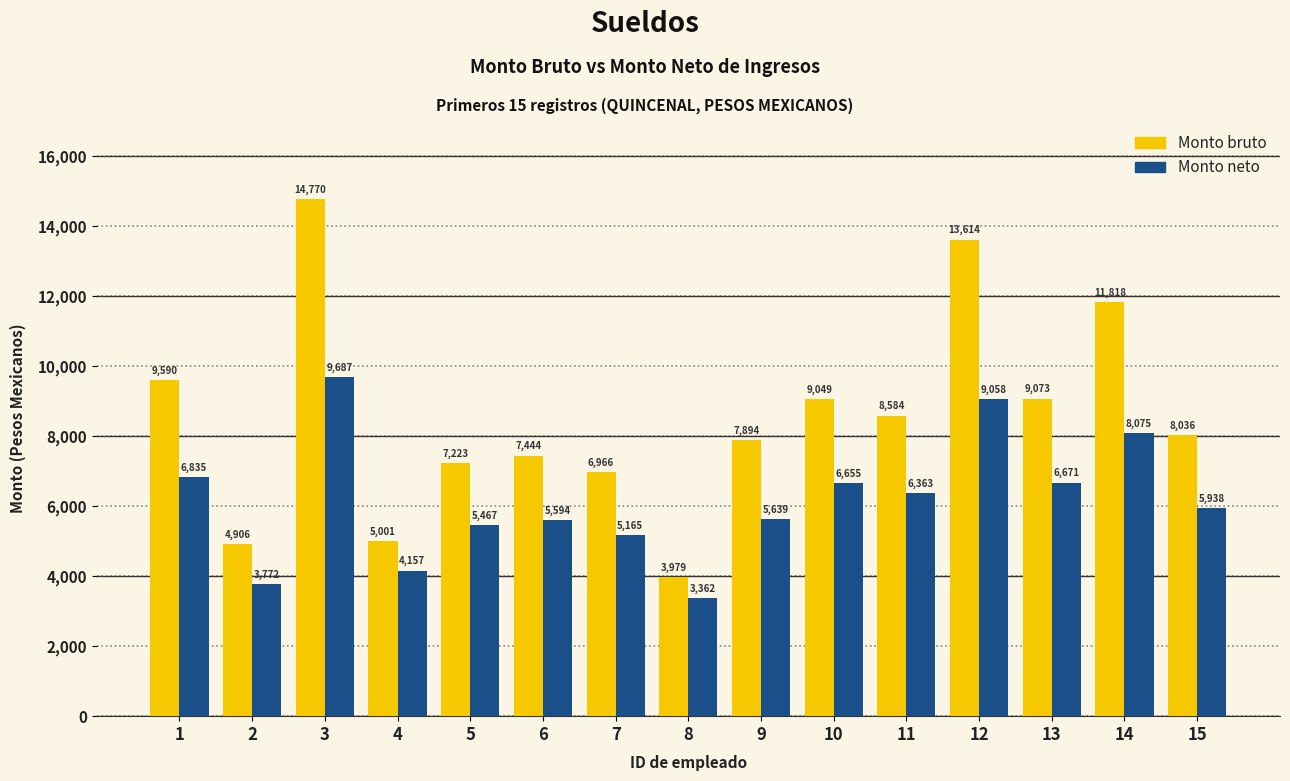

How many data points does each series have?

15